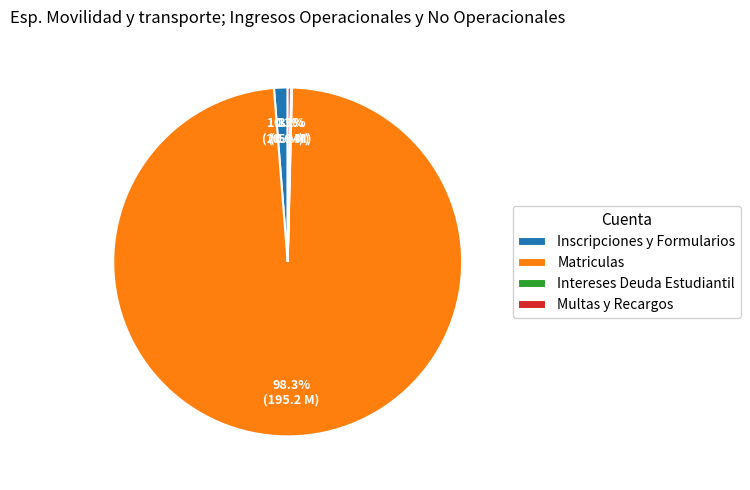

What is the largest slice in the pie chart?

Matriculas